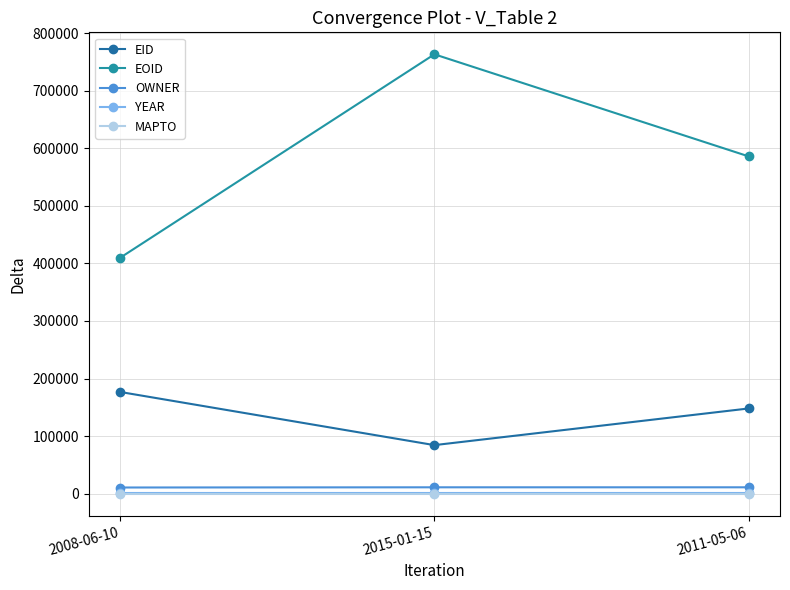

How many lines are shown in the chart?

5